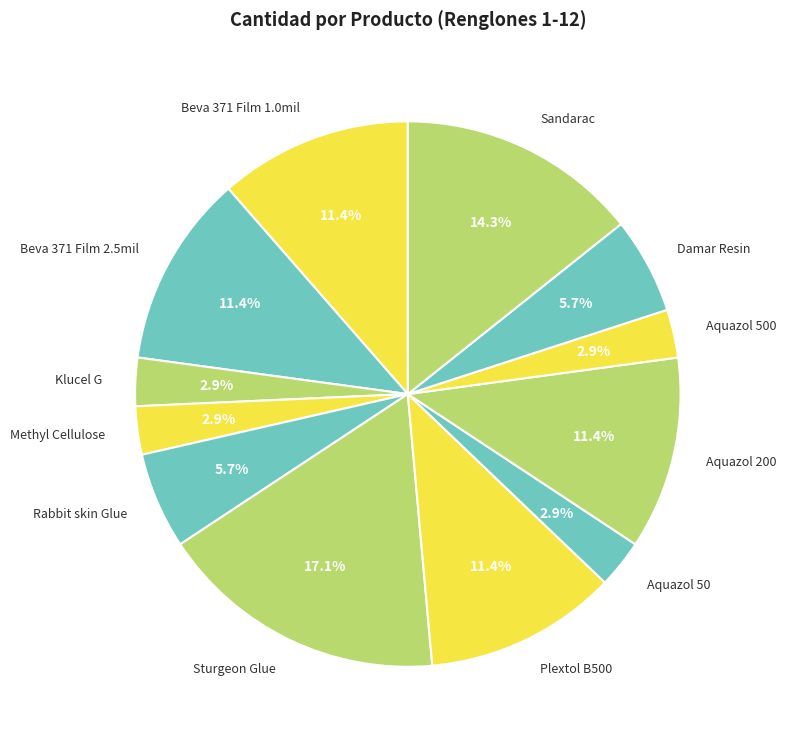

How many segments does this pie chart have?

12